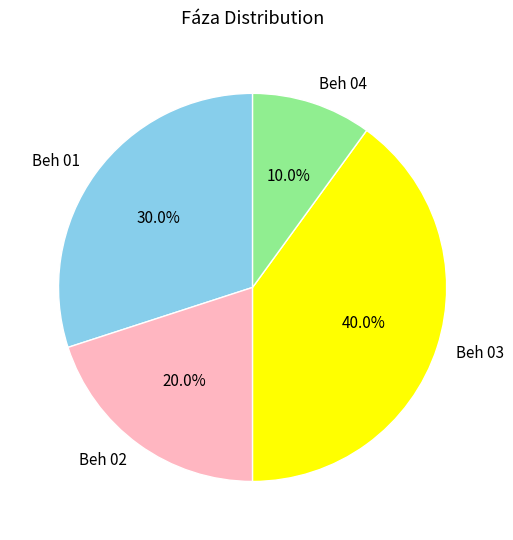

To the nearest percent, what portion does Beh 01 represent?

30%